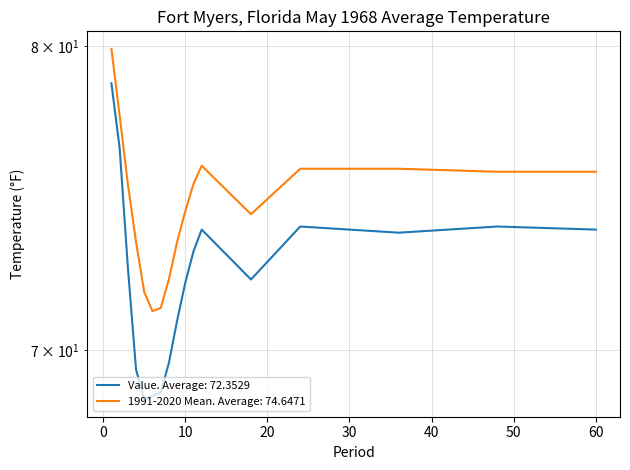

Which has a higher value, 12 or 48?

48